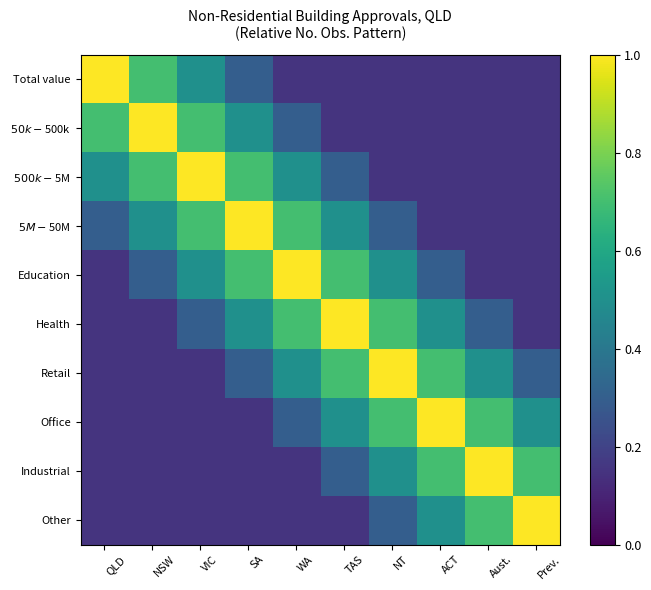

At how many categories does at least one series exceed 0?

10